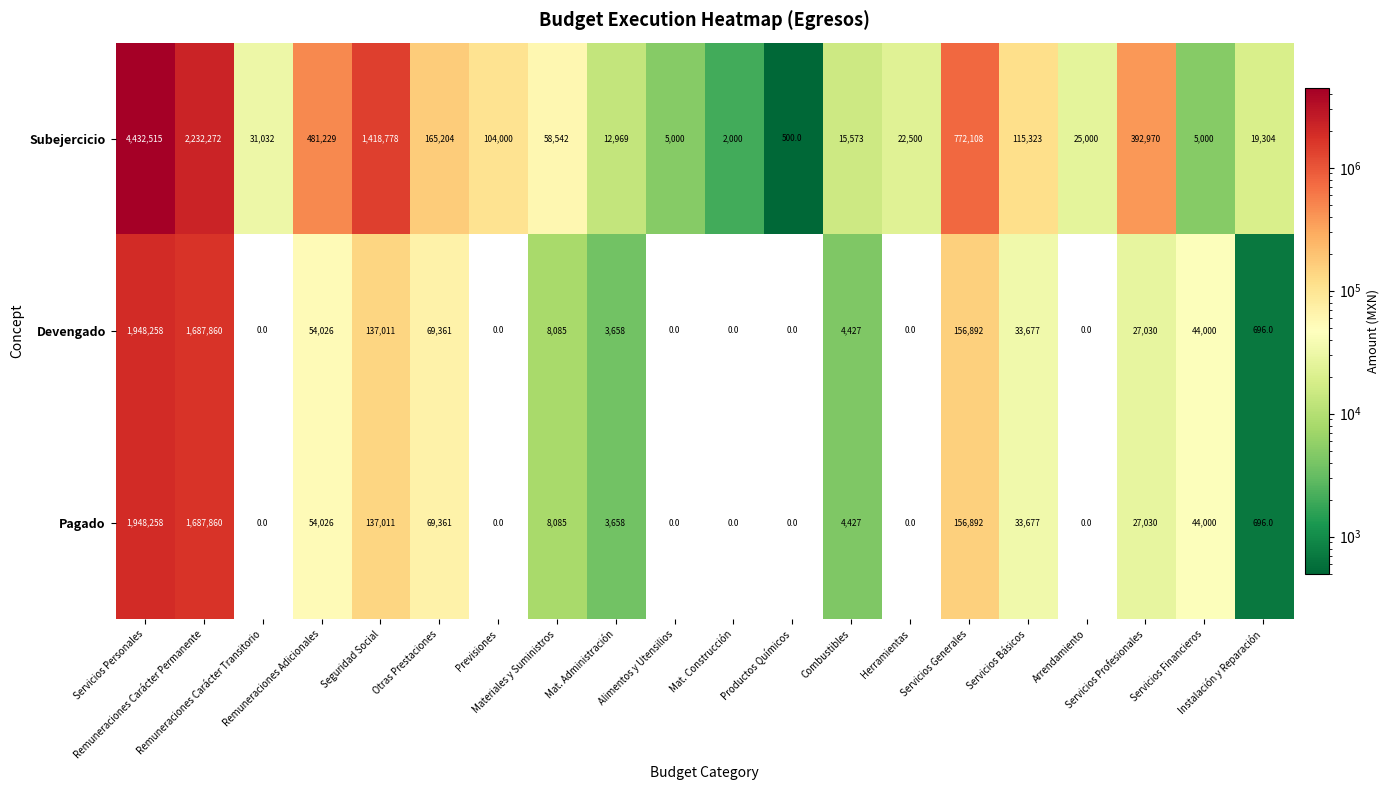

Count the number of data series in this chart.

3